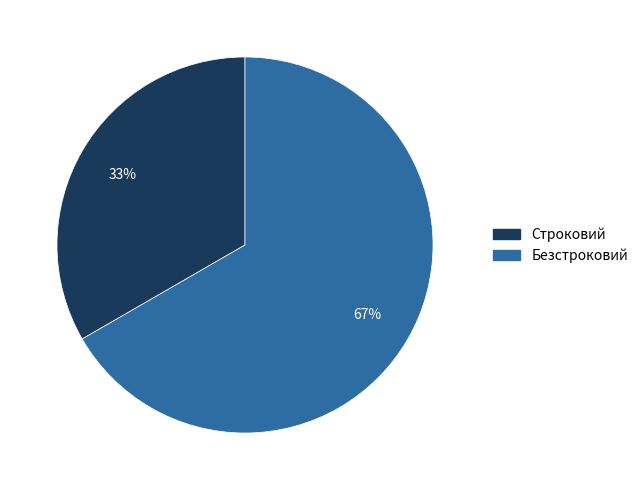

Which category has the smallest portion of the pie?

Строковий